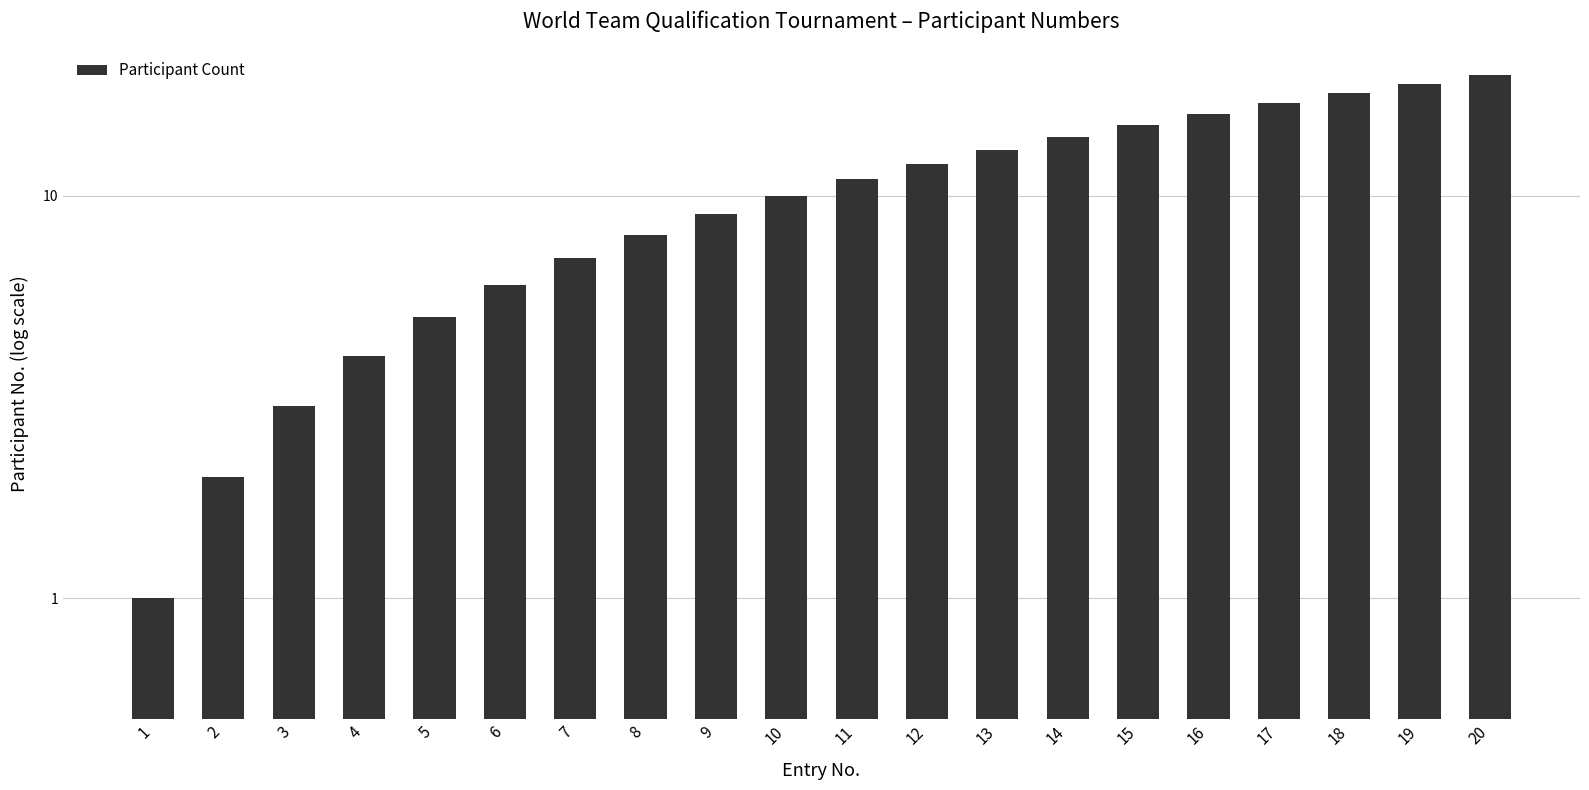

Reading left to right, list all the values displayed in this chart.

1=1	2=2	3=3	4=4	5=5	6=6	7=7	8=8	9=9	10=10	11=11	12=12	13=13	14=14	15=15	16=16	17=17	18=18	19=19	20=20